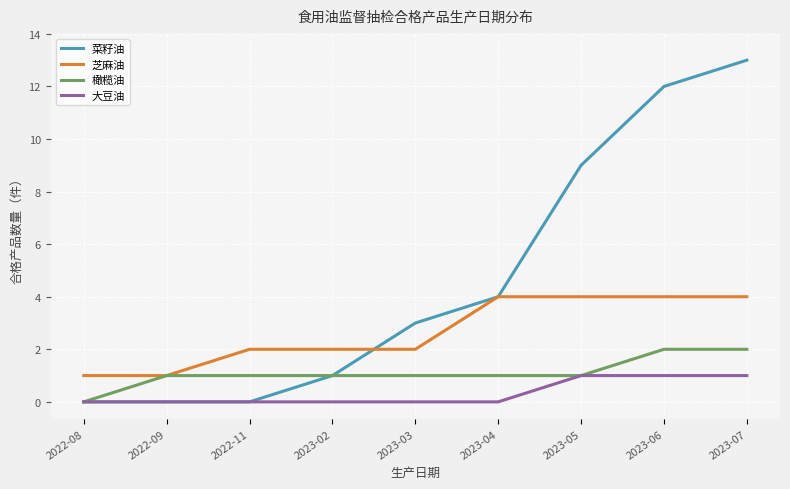

How many categories are shown in the chart?

9